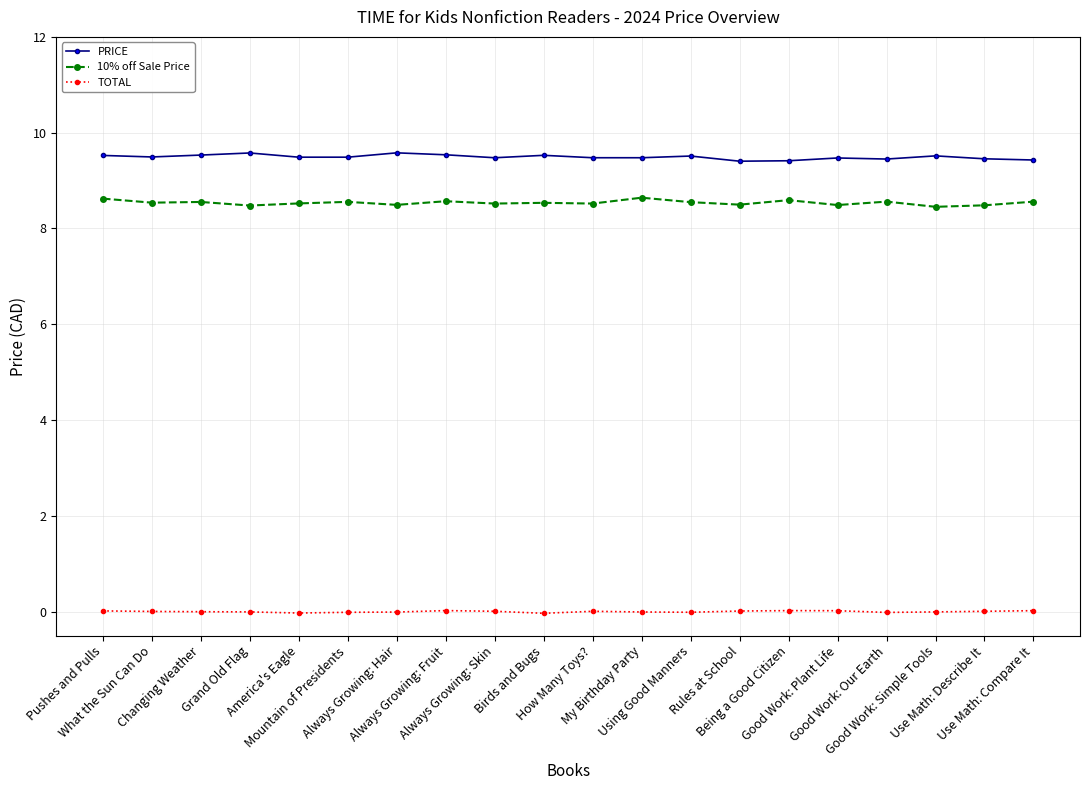

What is the value of the PRICE point at the 13th from the left?

9.5